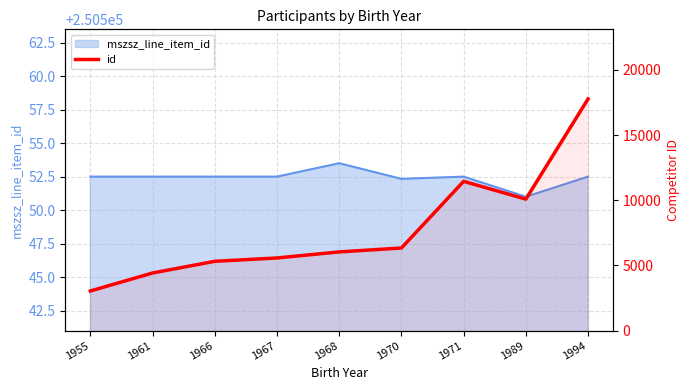

Is it true that the value at 1967 is 5574?

True